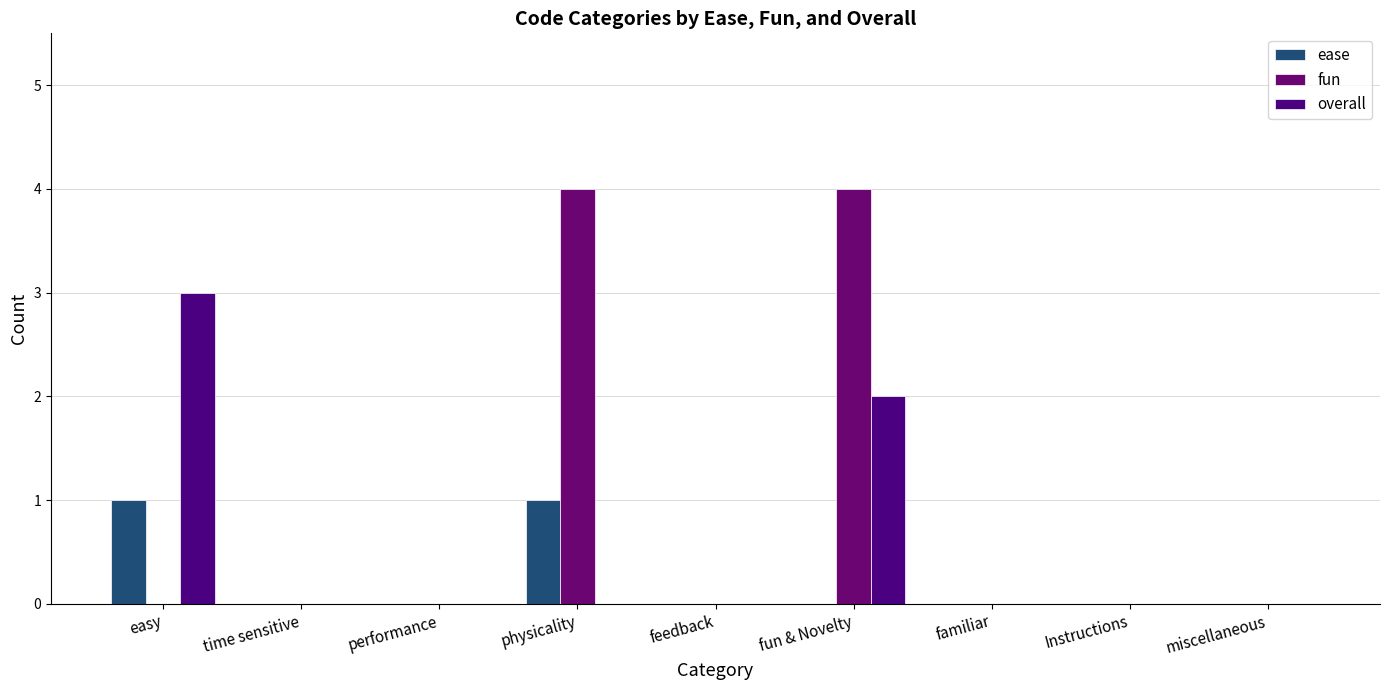

True or false: overall has a value of 1 at physicality.

False